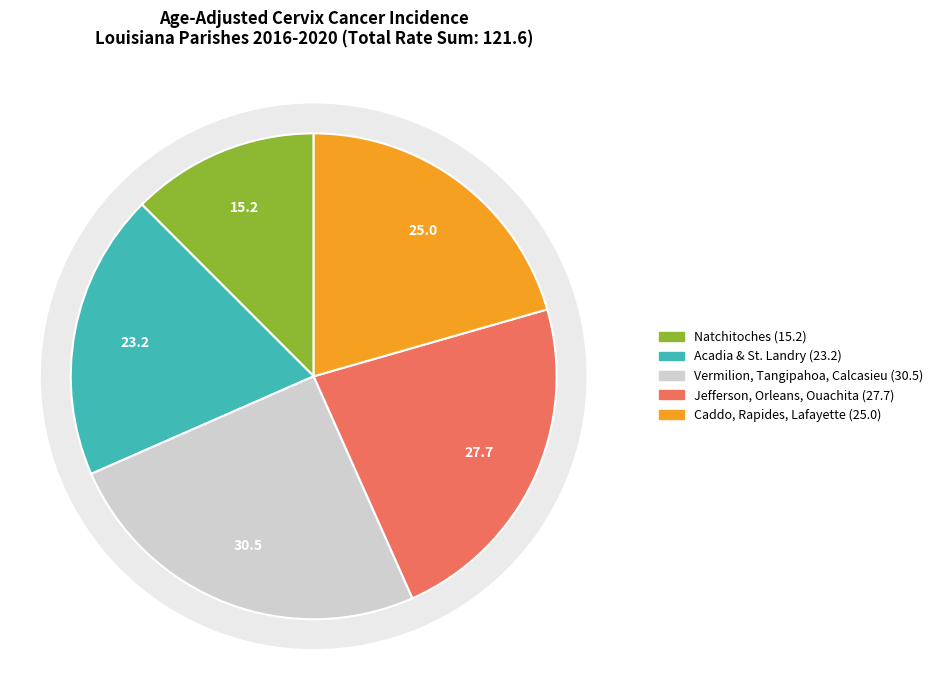

True or false: Acadia Parish accounts for 1% of the total.

False